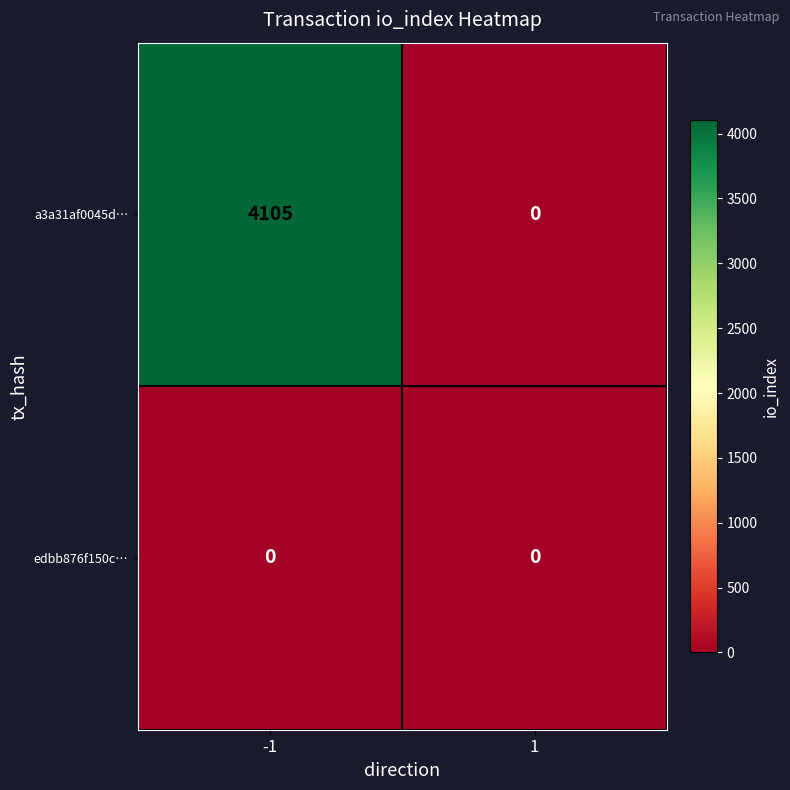

Which series has the largest range (max minus min)?

a3a31af0045d…